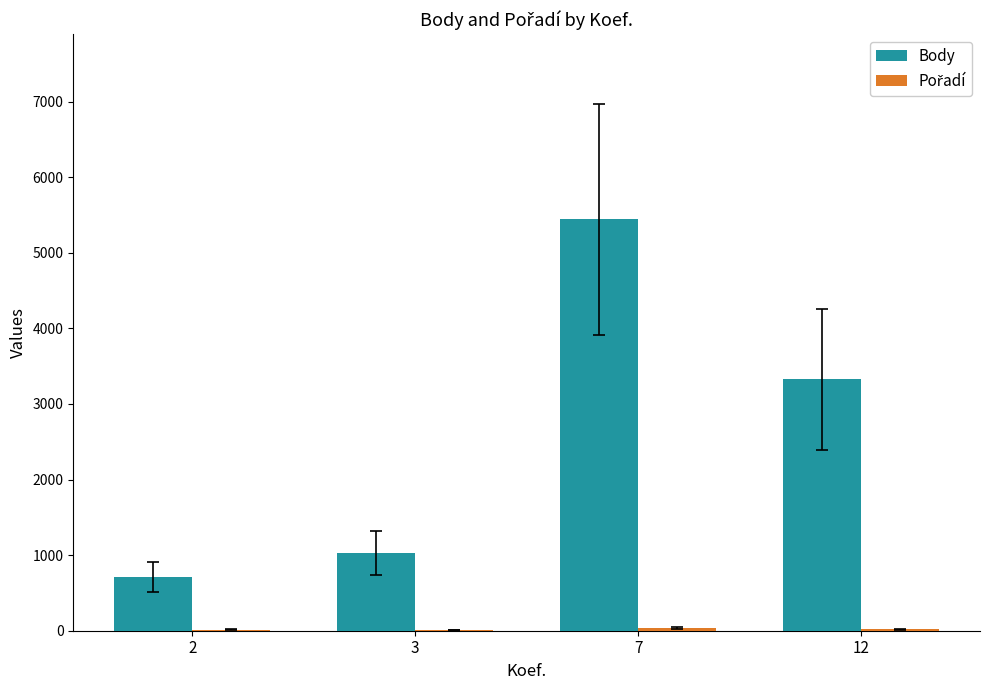

What is the greatest value displayed?

5442